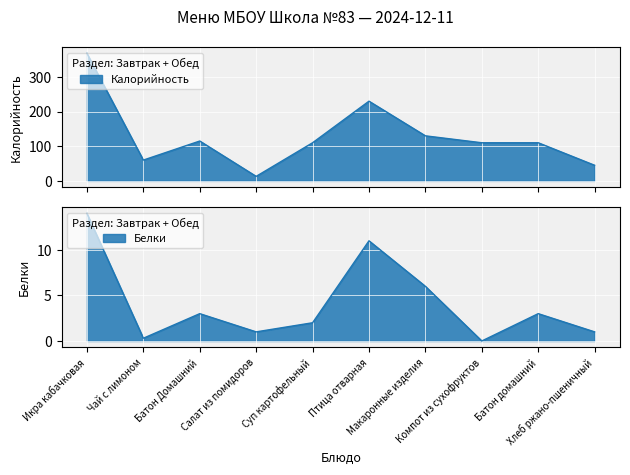

Where is the first local minimum for Белки?

Чай с лимоном